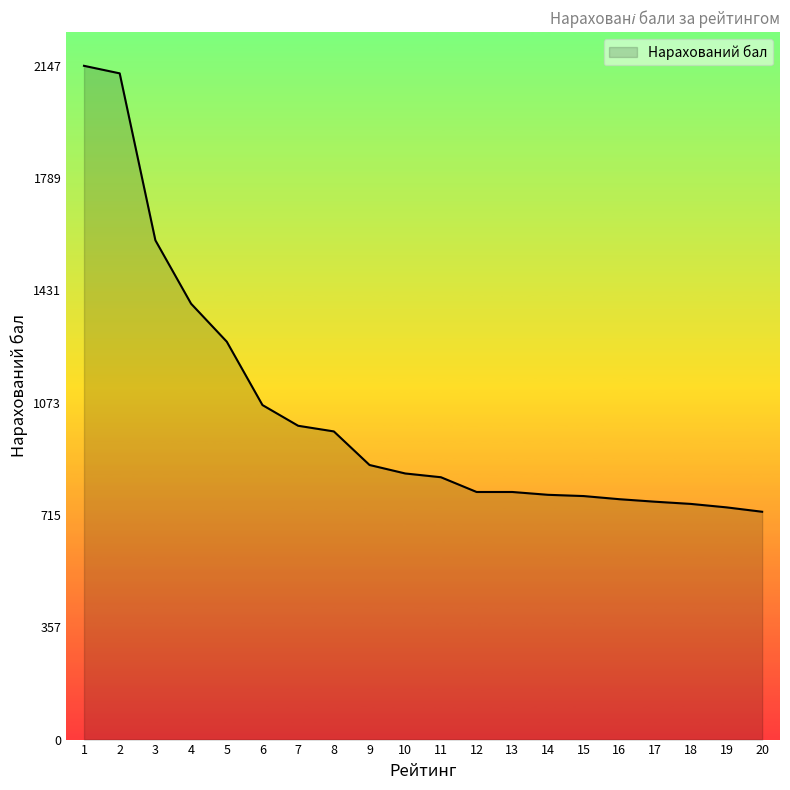

What is the change in value from 7 to 15?

-224